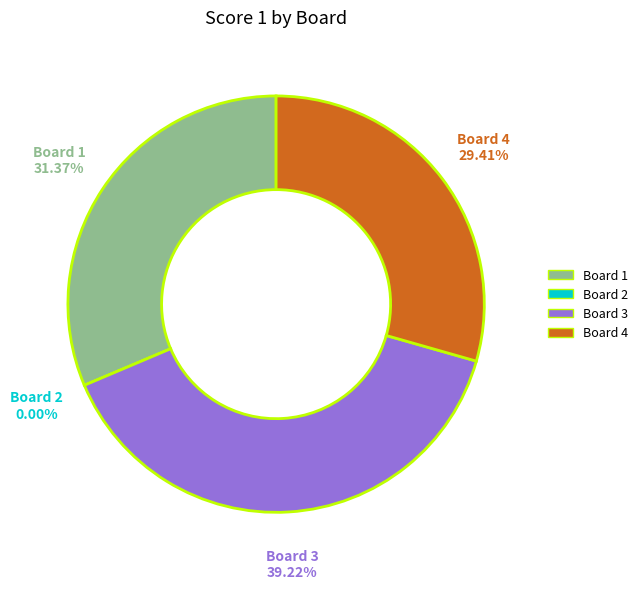

Does Board 4 represent more than half of the total?

No